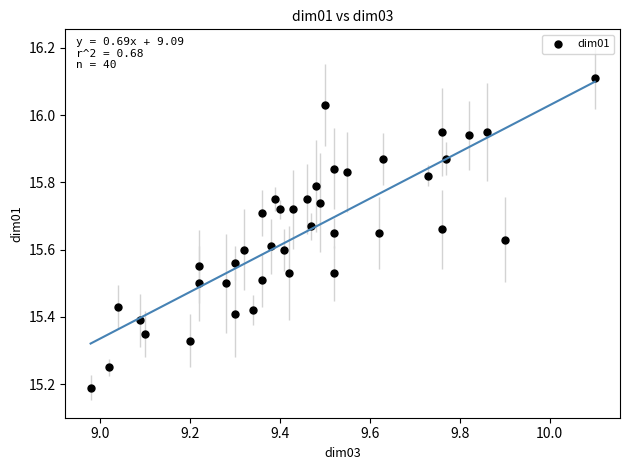

What is the range of X values (max minus min)?

1.1